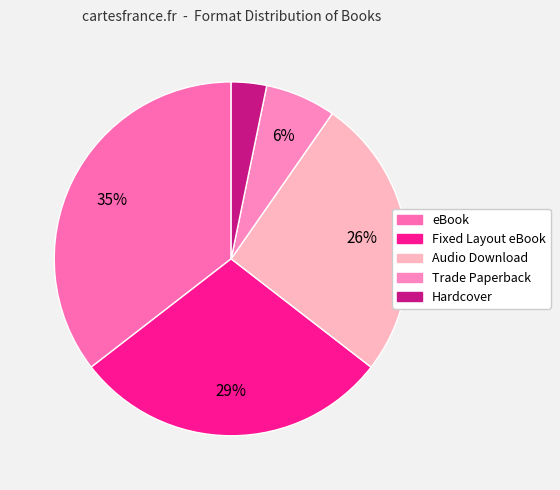

Count the number of slices in the pie.

5